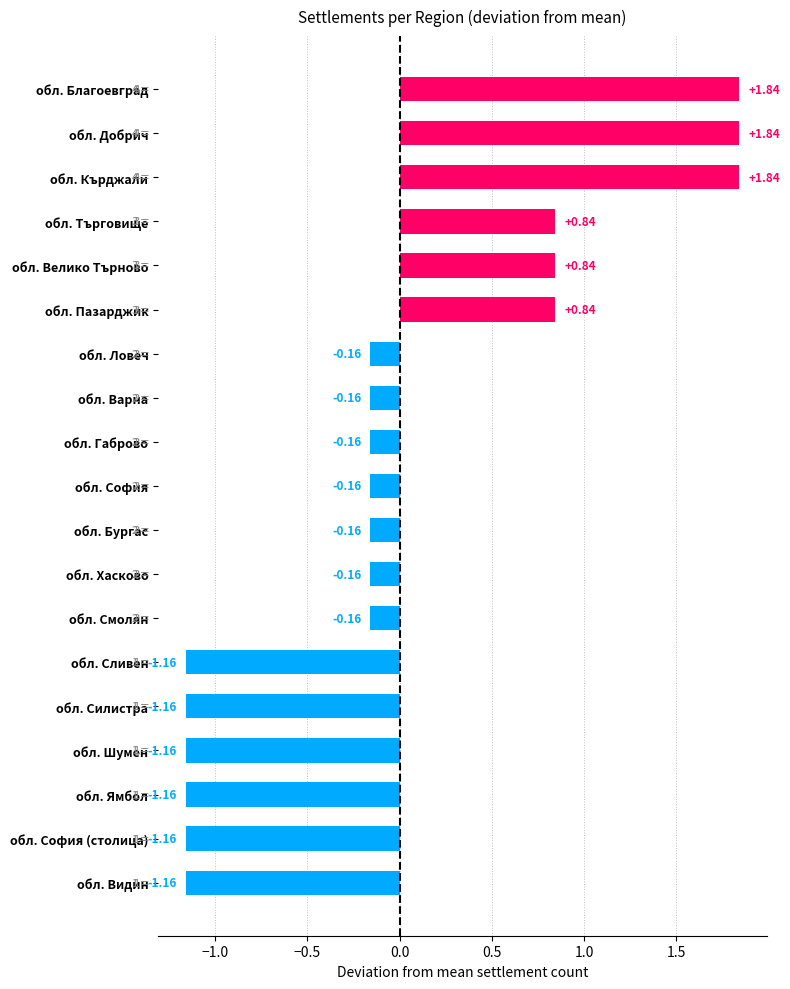

What is the change in value from обл. Пазарджик to обл. Габрово?

-1.0